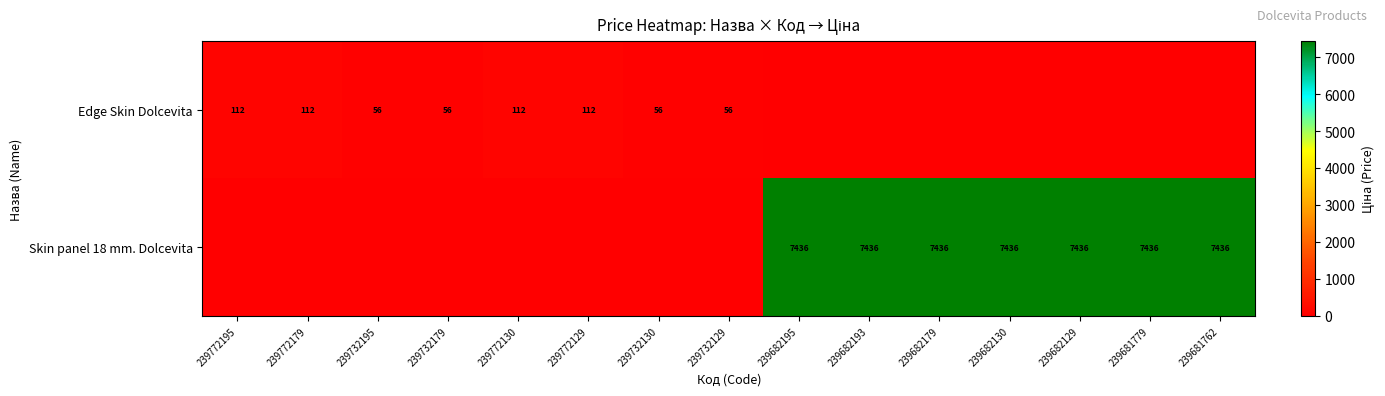

Between 239682179 and 239682193, which is larger?

239682179